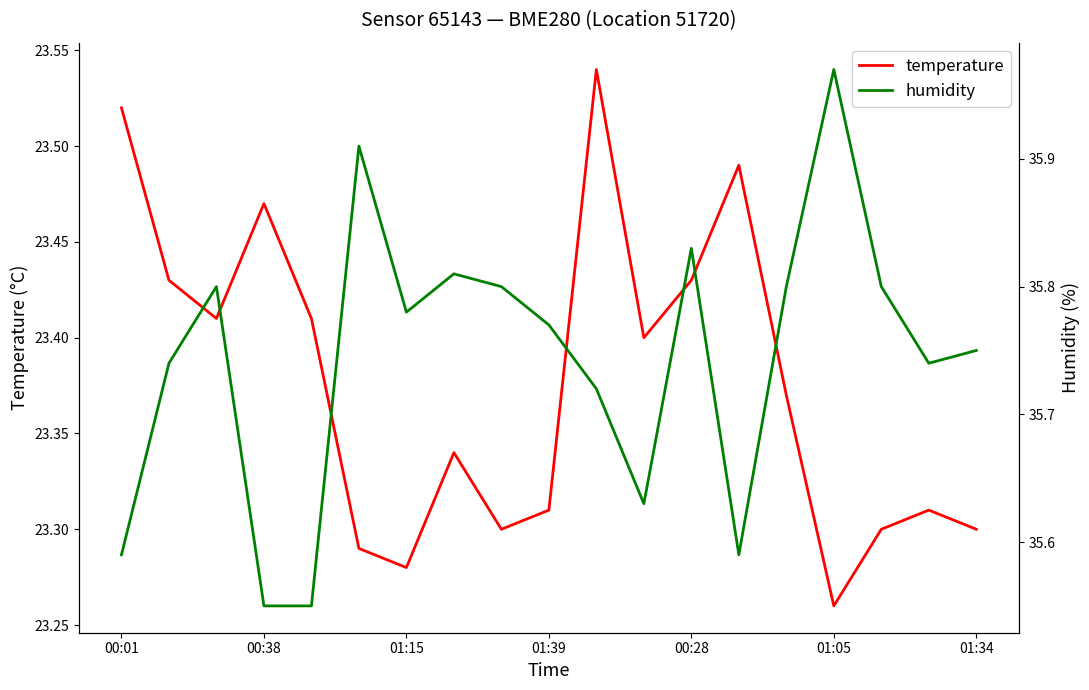

At which label is temperature closest to 23?

01:05